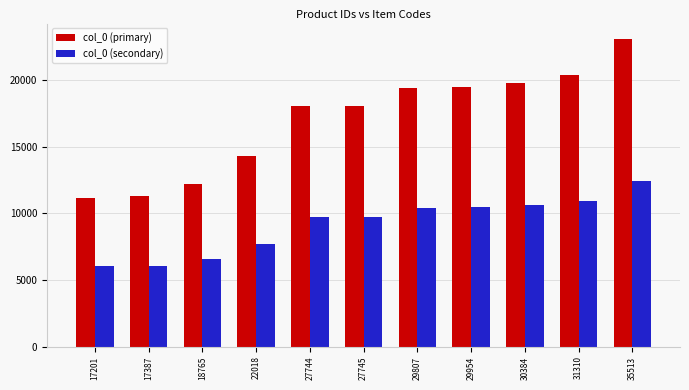

What are all the series names shown in the legend?

col_0 (primary), col_0 (secondary)